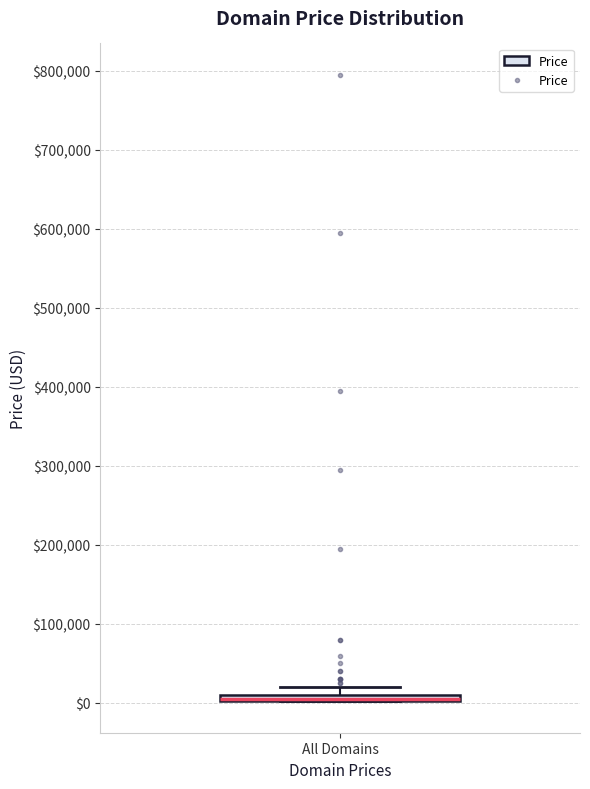

Where is the upper edge of the box for All Domains on the y-axis? The values are not printed on the chart, so give them approximately, as read against the axis.

10000